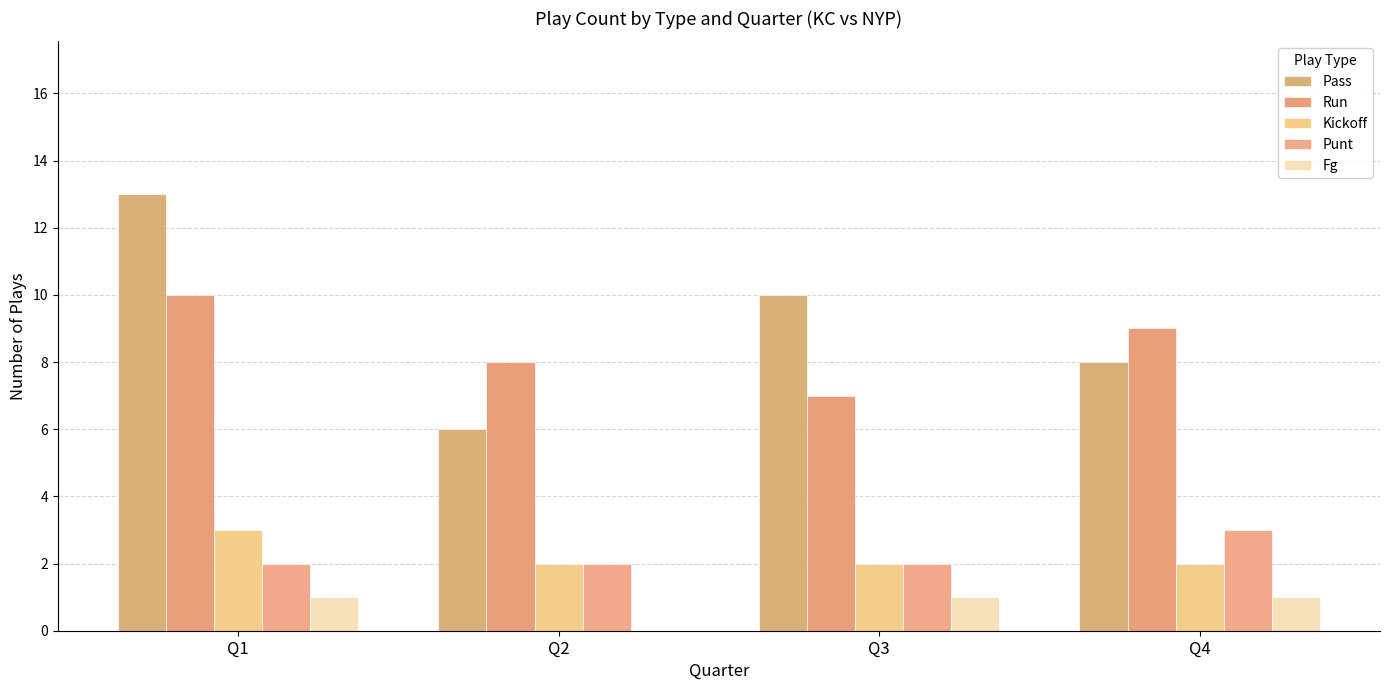

At which label does Pass first exceed 10?

Q1